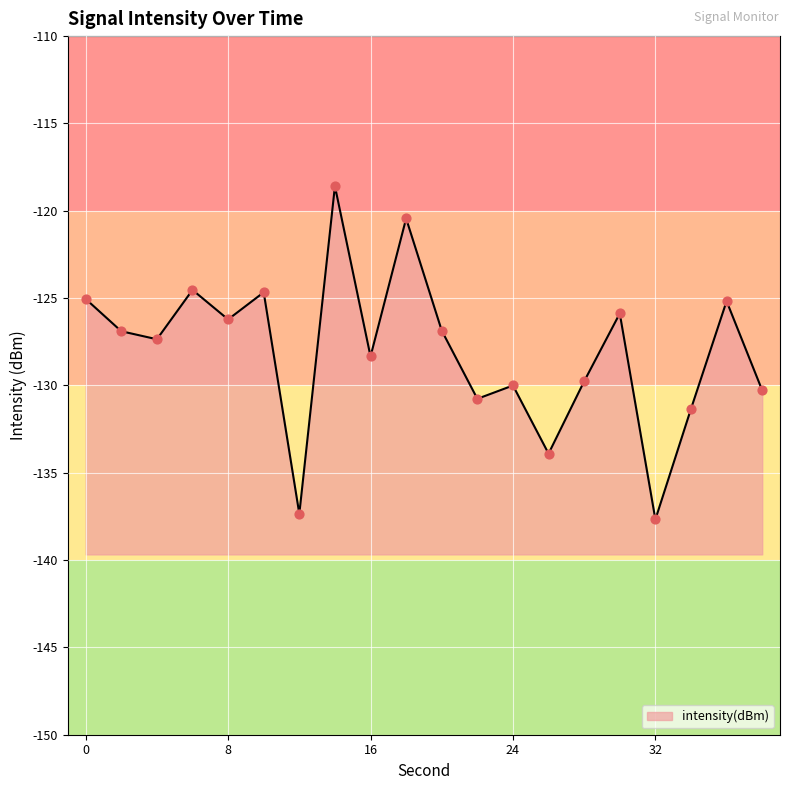

What is the change in value from 2 to 18?

+6.5